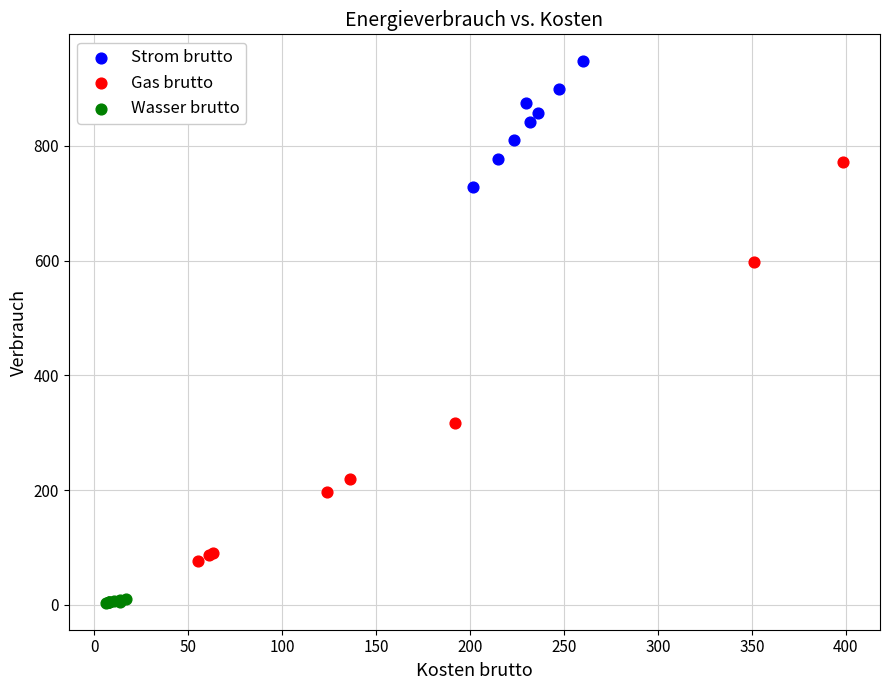

What are all the series names shown in the legend?

Strom brutto, Gas brutto, Wasser brutto